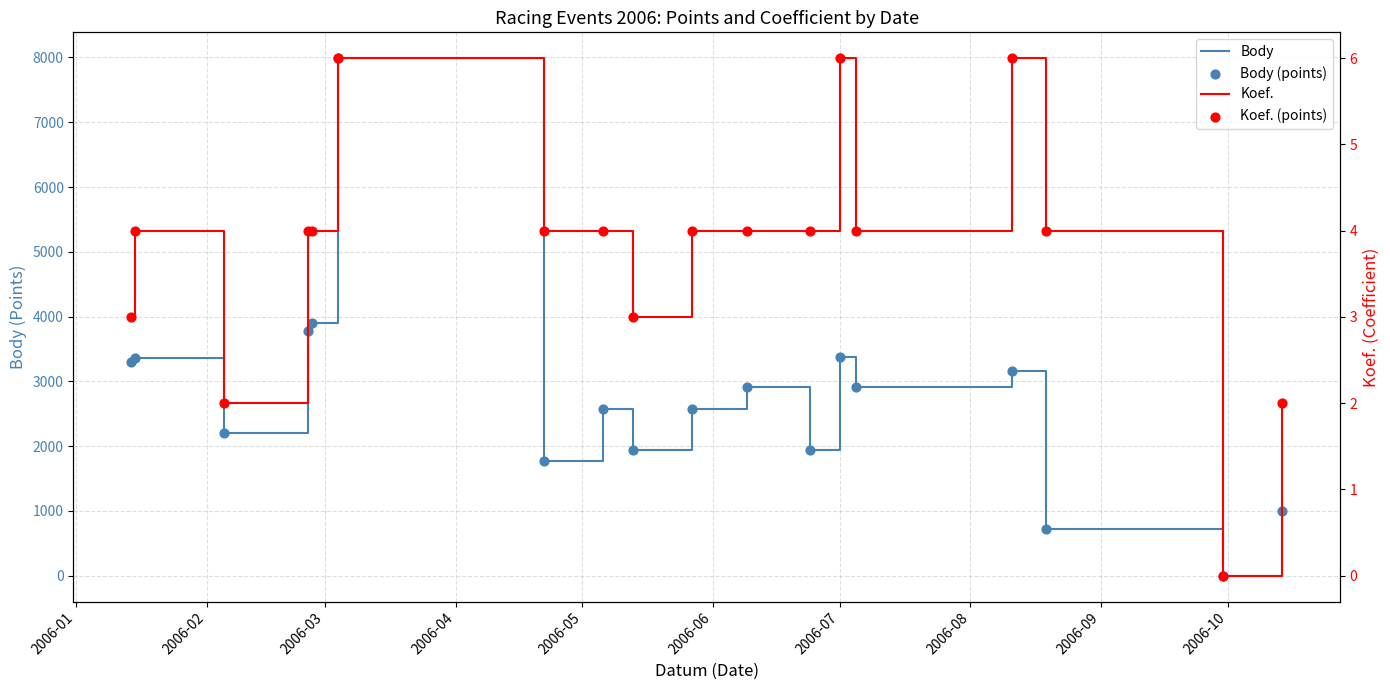

What are all the series names shown in the legend?

Body, Body (points), Koef., Koef. (points)